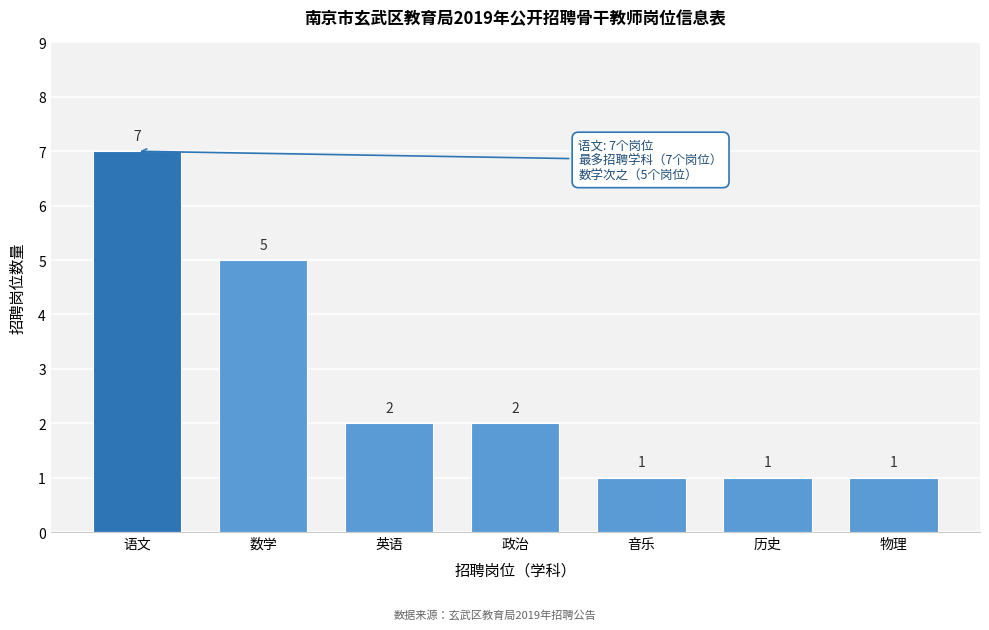

Reading right to left, extract all data points from this chart.

1	1	1	2	2	5	7